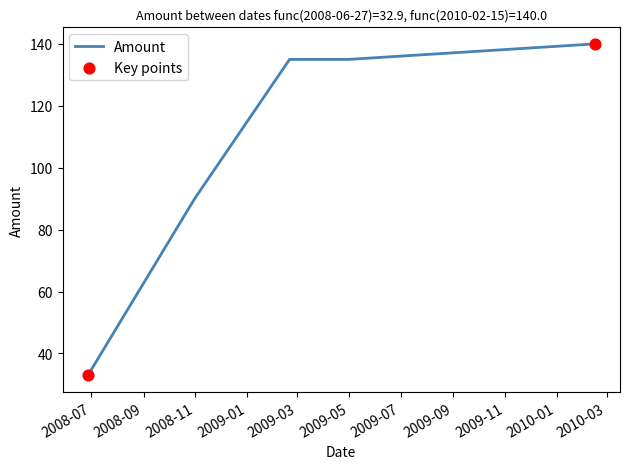

True or false: the data has more than 2 interior local peaks.

False